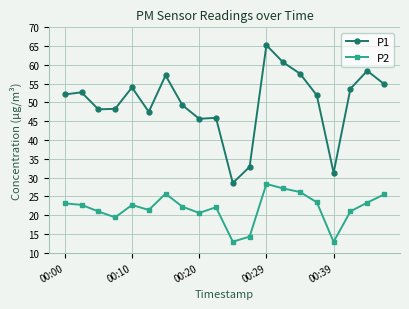

List the series in order of their overall mean, highest first.

P1, P2